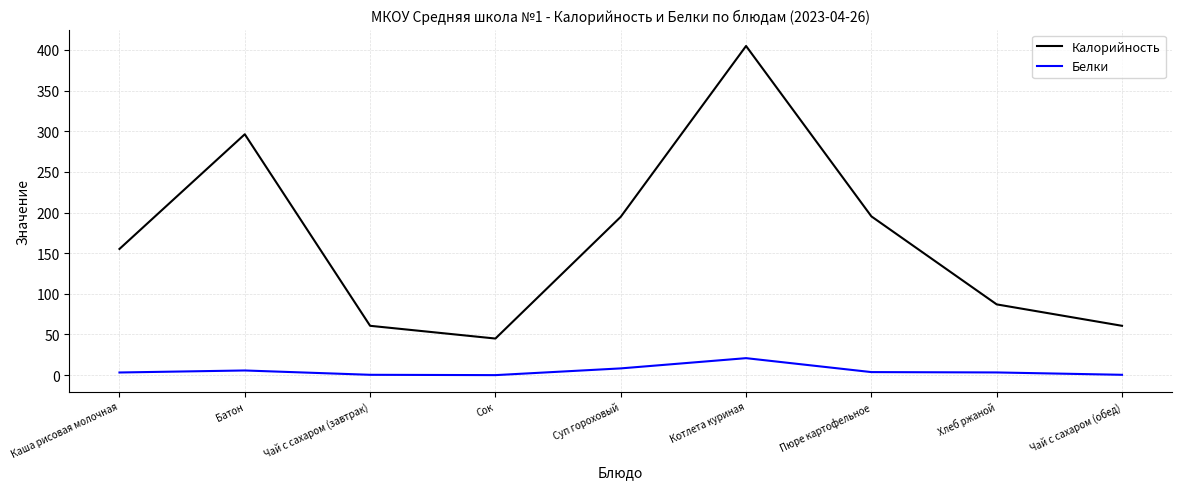

Rank the series by their average value, from lowest to highest.

Белки, Калорийность